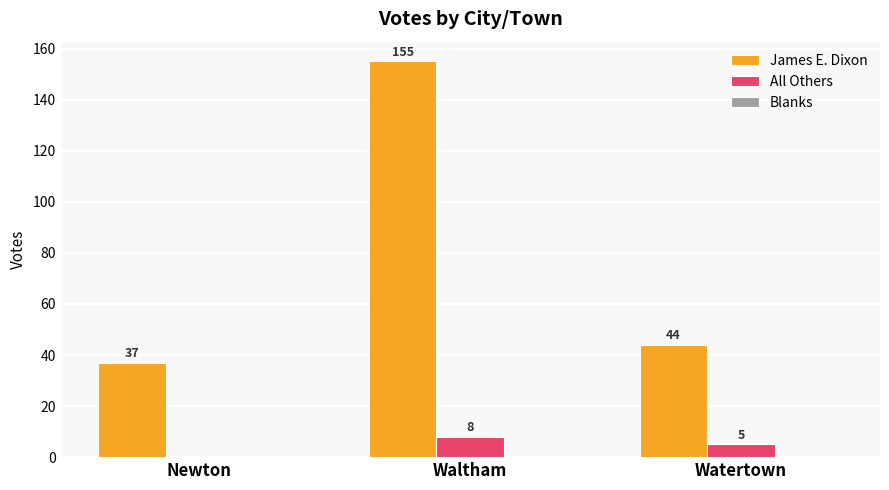

At which label does All Others first exceed 5?

Waltham